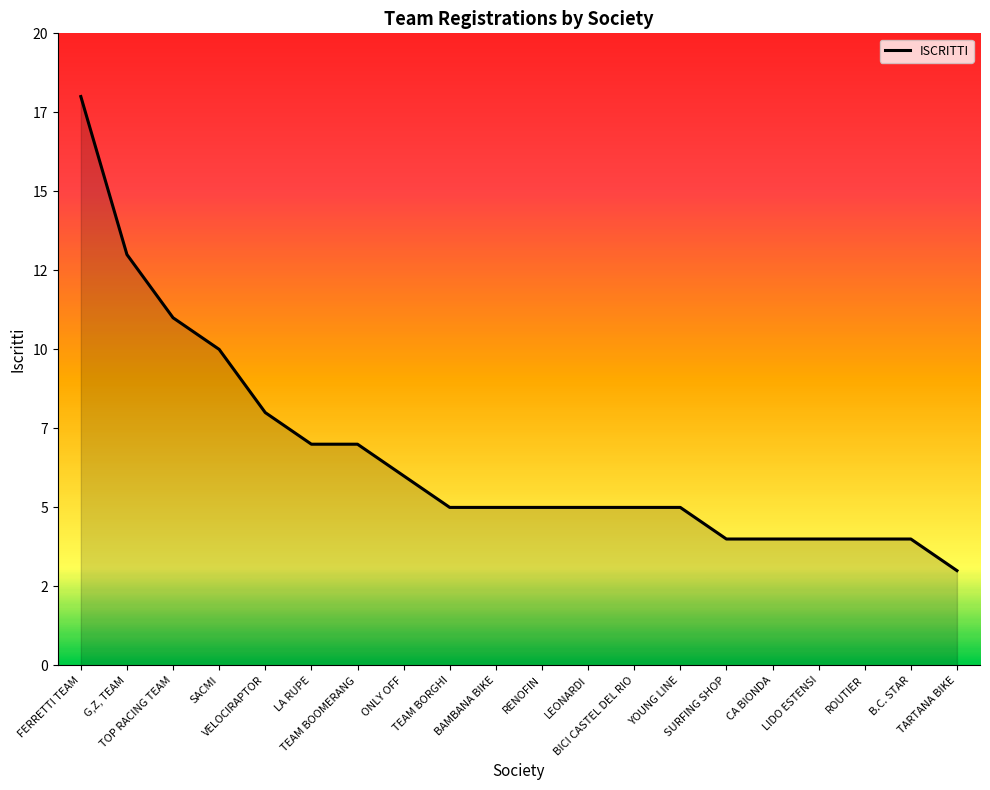

Where is the data nearest to the value 10?

SACMI